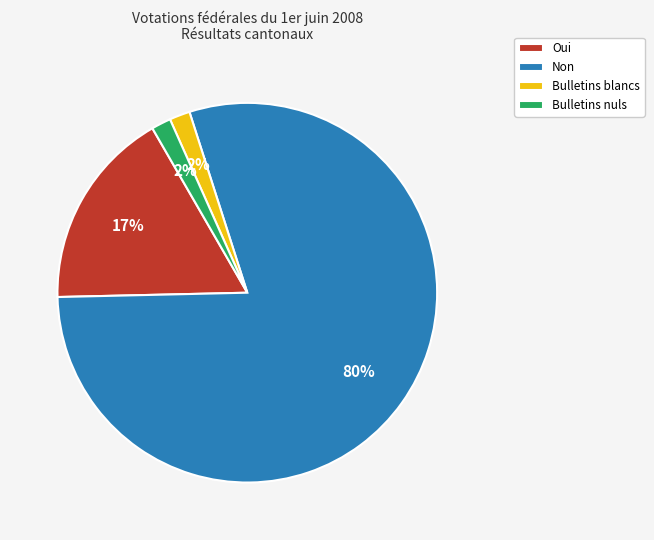

Which category has the biggest portion of the pie?

Non